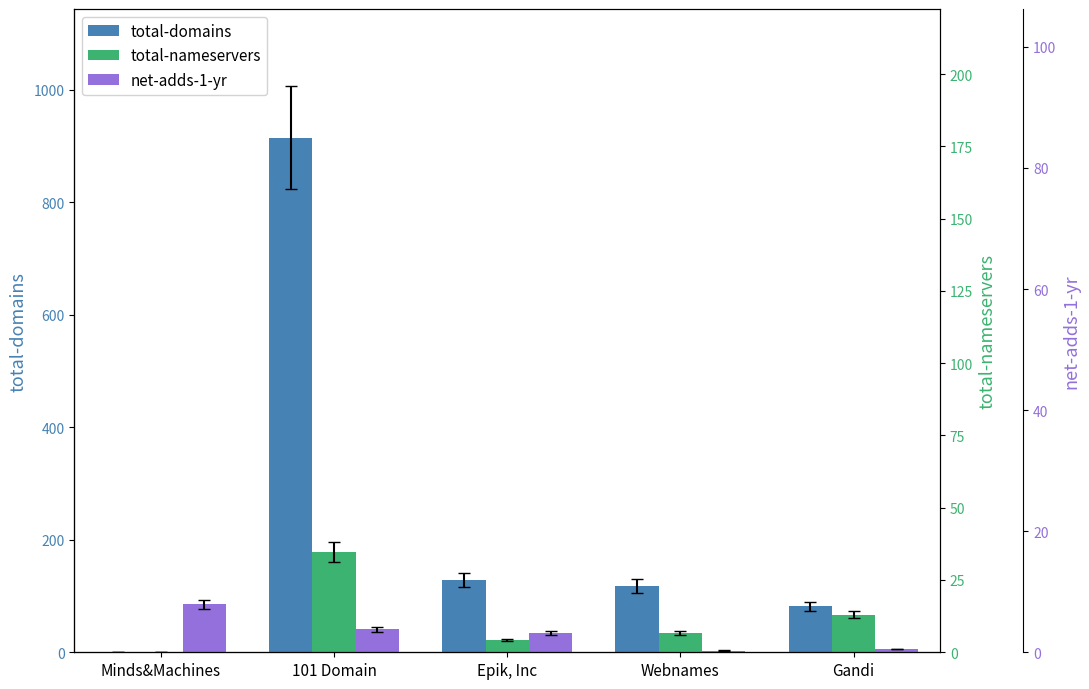

Reading left to right, what are all the values shown in this chart?

total-domains: 0	915	128	118	82
total-nameservers: 0	178	22	35	67
net-adds-1-yr: 85	41	34	3	6